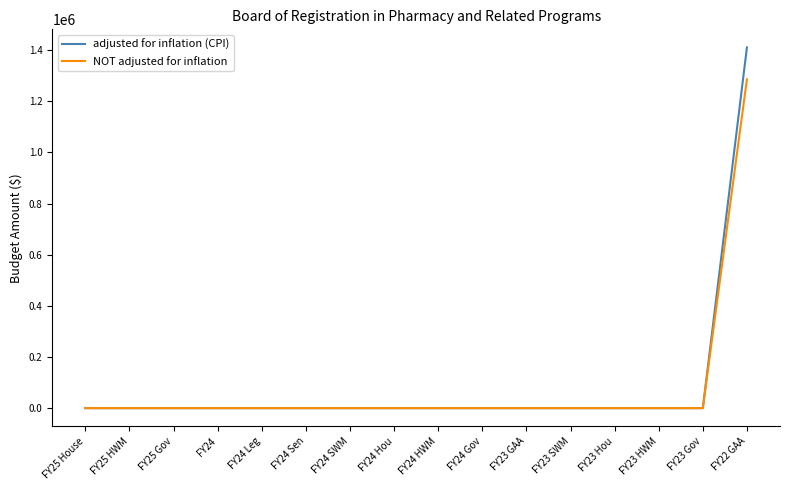

Which category has the highest value across all series?

FY22 GAA